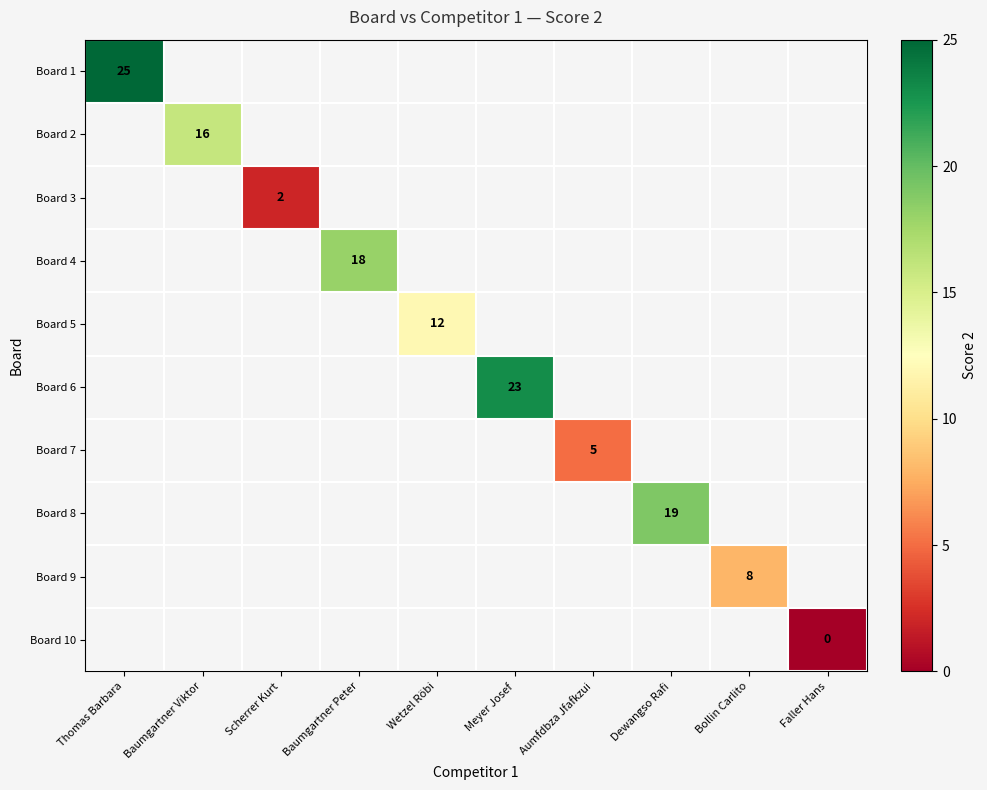

At which category does the chart reach its minimum across all series?

Faller Hans